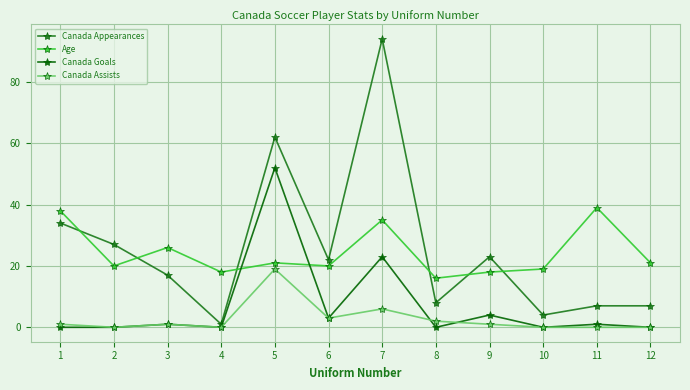

Is the value of Canada Assists at 5 greater than the value of Canada Appearances at 1?

No